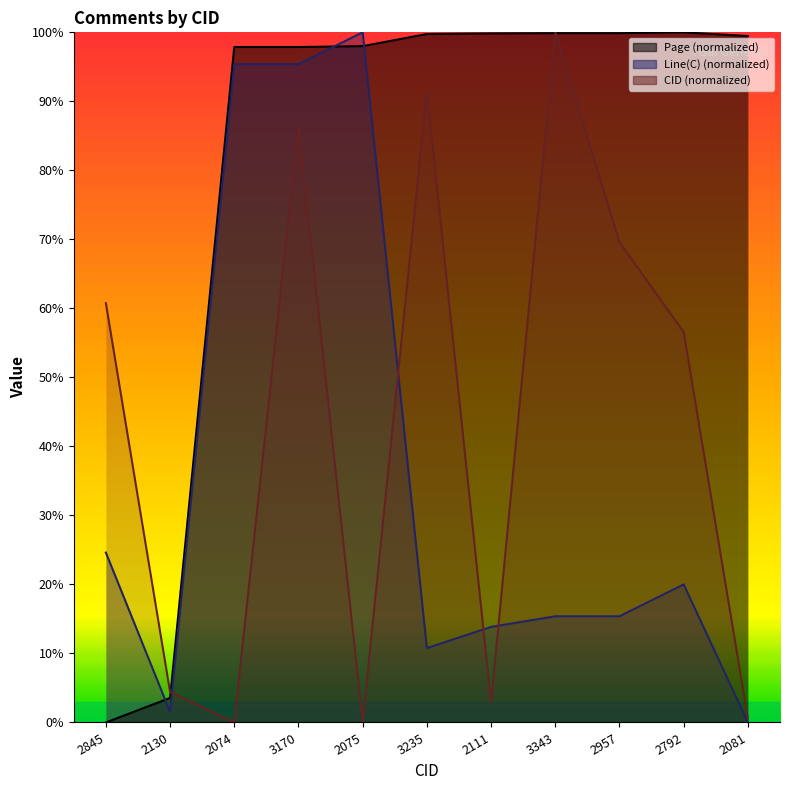

True or false: CID and Line(C) cross at least once.

True